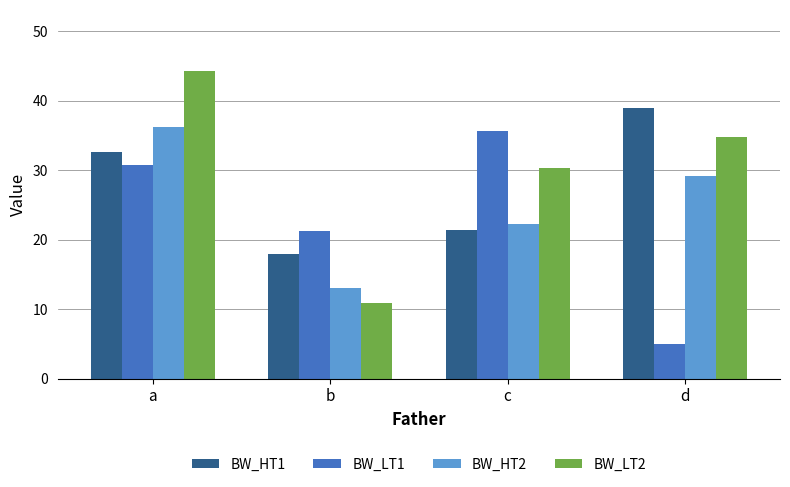

What is the difference between the BW_HT2 values at a and c?

13.9